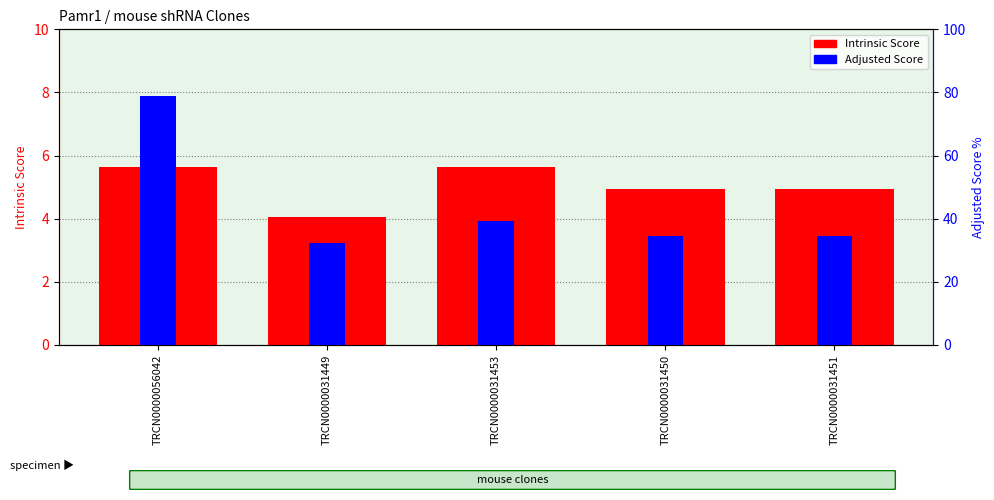

Which series has the largest range (max minus min)?

Adjusted Score